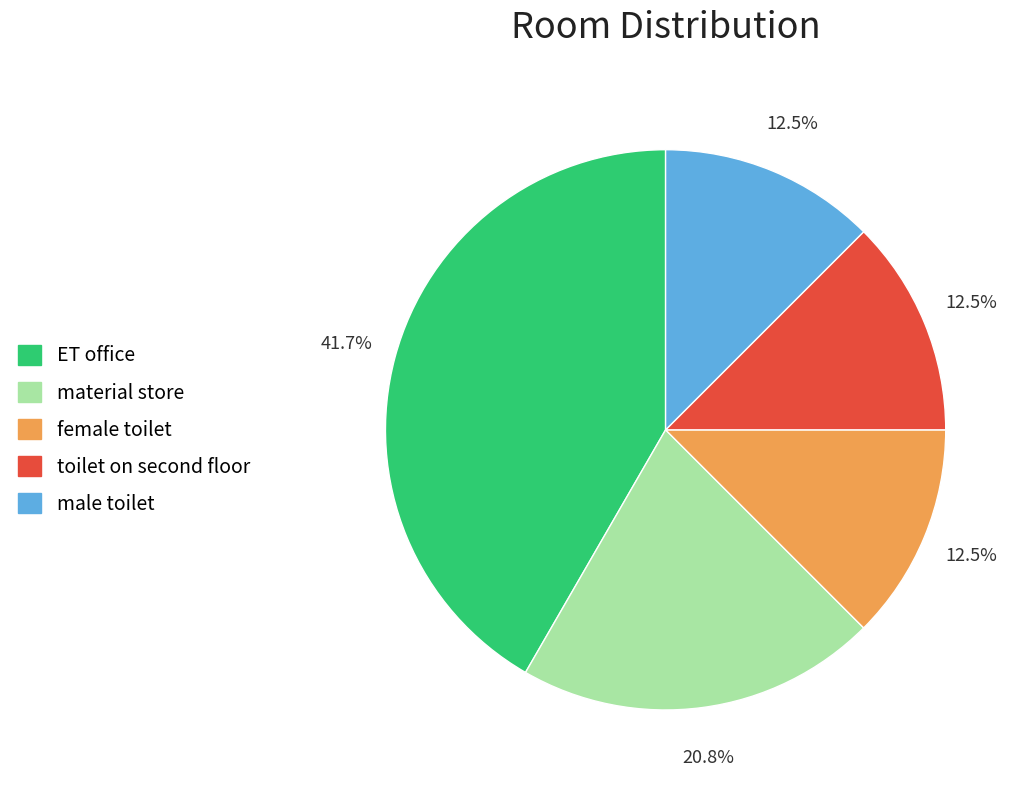

True or false: material store accounts for 12% of the total.

False